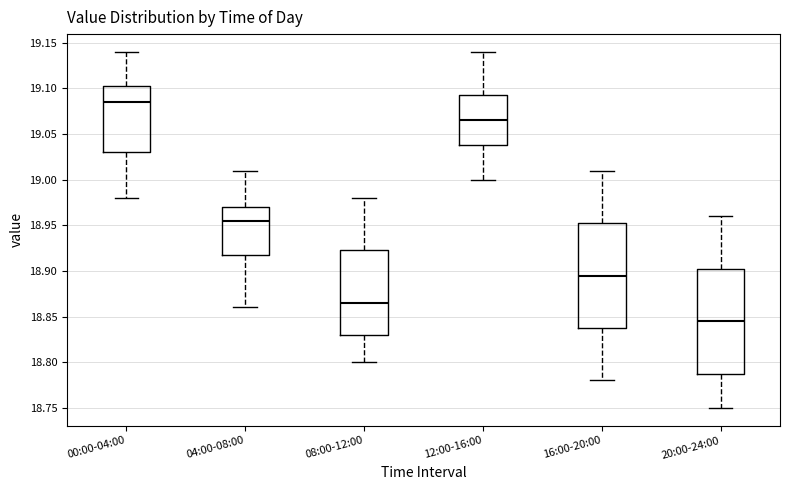

Reading left to right, transcribe this box plot: for each box, give where its median line is, the range the box spans, and where its two whiskers end, as read against the y-axis. The values are not printed on the chart, so give them approximately, as read against the axis.

00:00-04:00: median 19.085, box 19.030 to 19.105, whiskers 18.980 to 19.140
04:00-08:00: median 18.955, box 18.920 to 18.970, whiskers 18.860 to 19.010
08:00-12:00: median 18.865, box 18.830 to 18.925, whiskers 18.800 to 18.980
12:00-16:00: median 19.065, box 19.040 to 19.095, whiskers 19.000 to 19.140
16:00-20:00: median 18.895, box 18.840 to 18.955, whiskers 18.780 to 19.010
20:00-24:00: median 18.845, box 18.790 to 18.905, whiskers 18.750 to 18.960